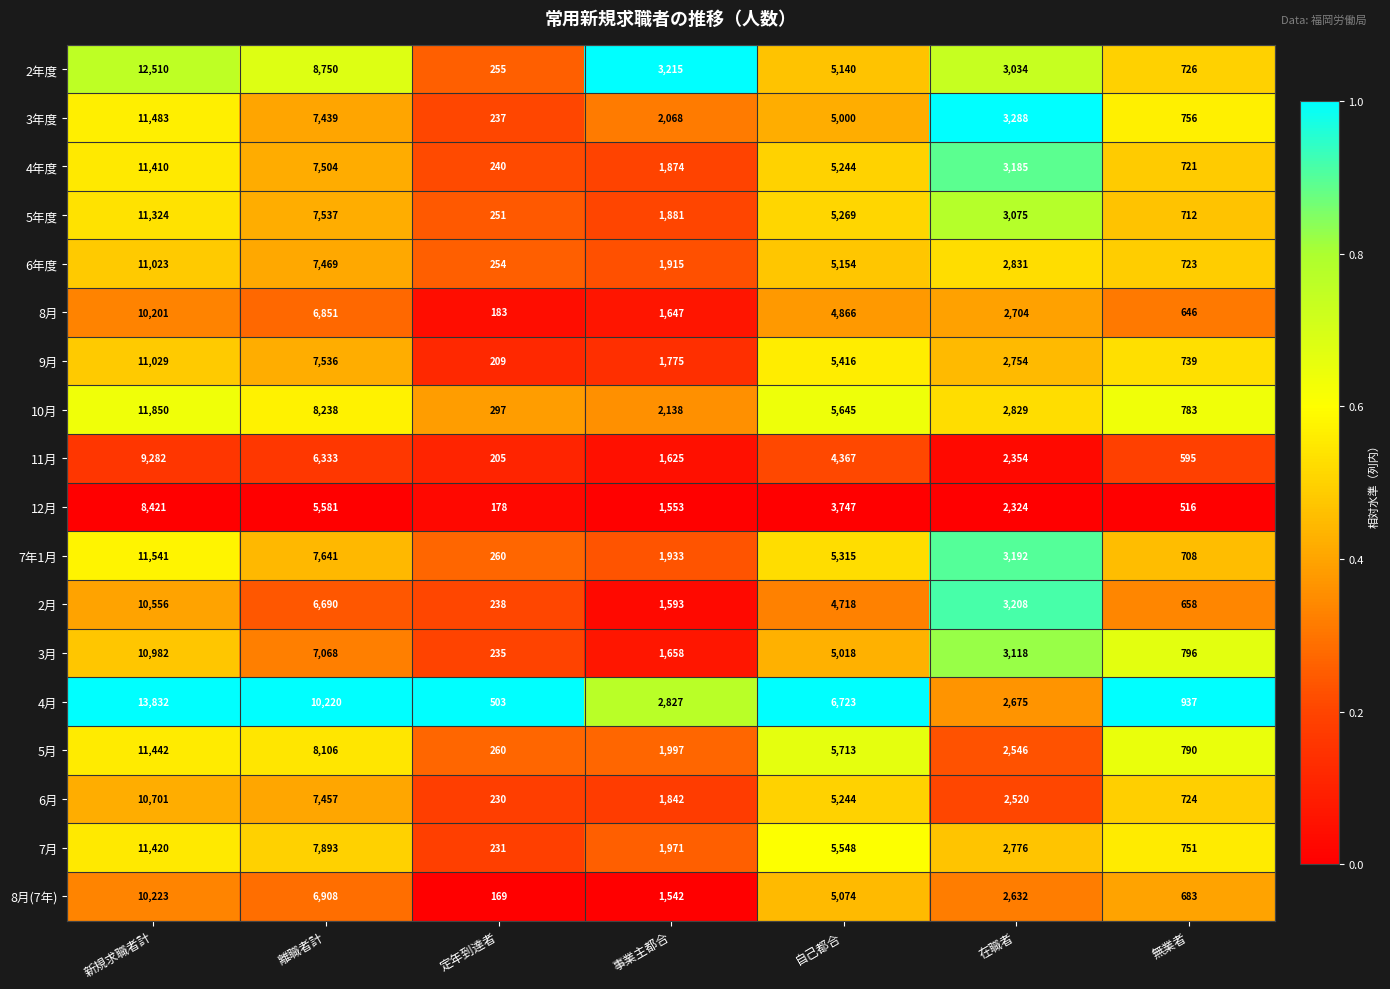

Count the number of data series in this chart.

18